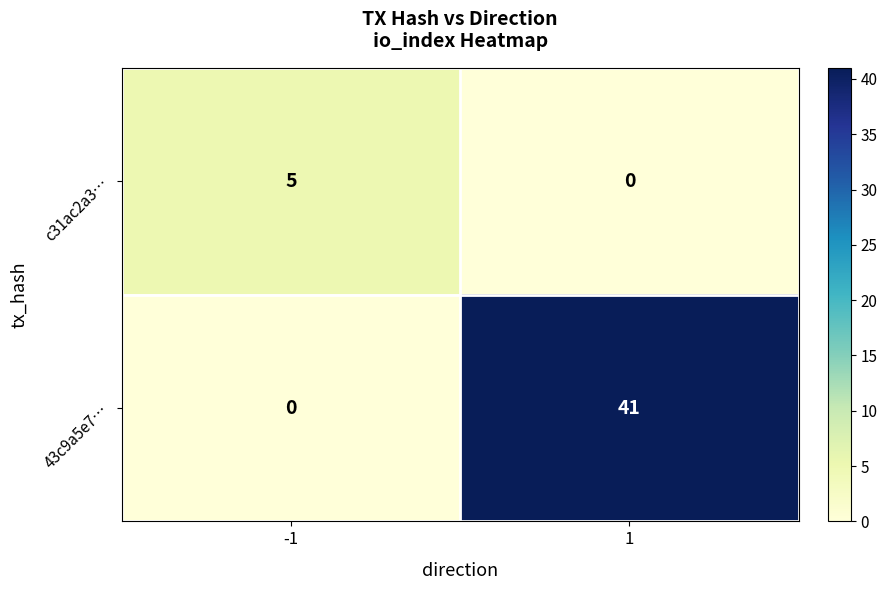

Reading left to right, transcribe all the data shown in this chart.

c31ac2a3…: -1=5	1=0
43c9a5e7…: -1=0	1=41